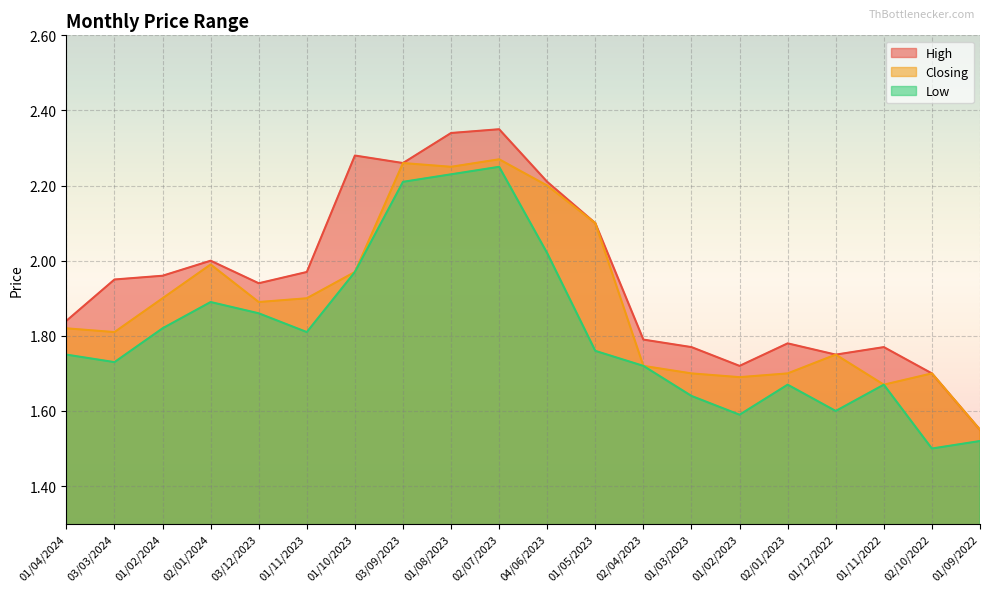

How many lines are shown in the chart?

3